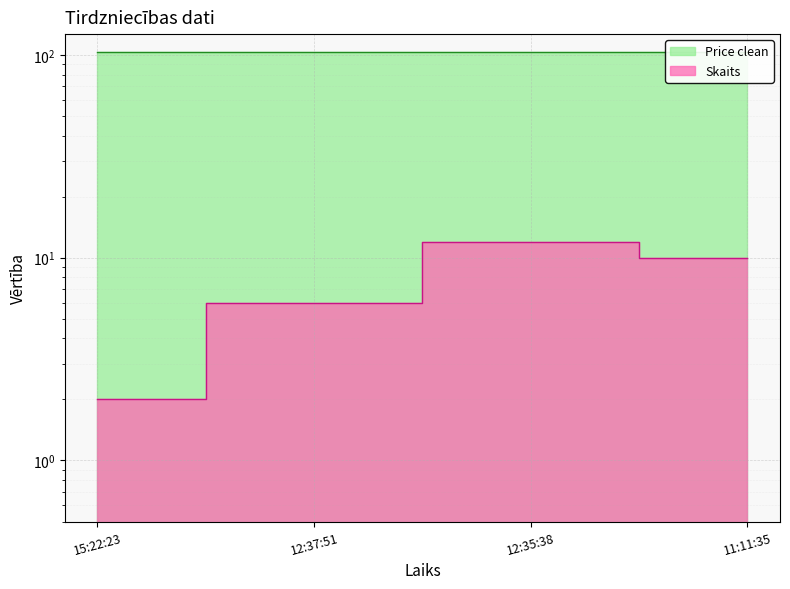

What is the difference between the maximum and minimum values?

10